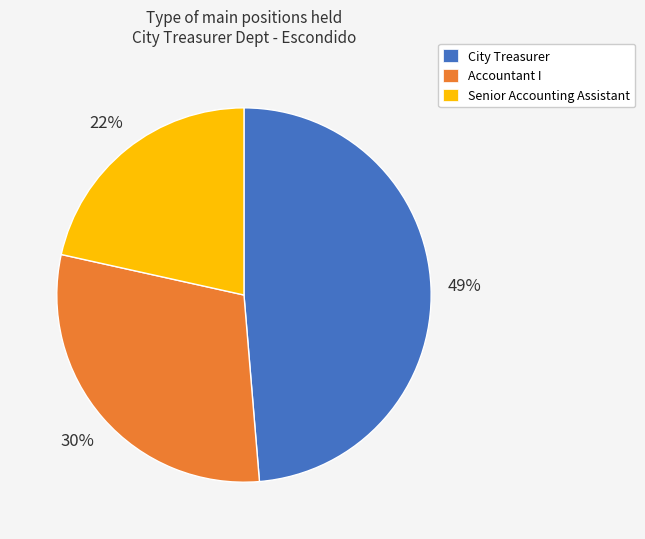

To the nearest percent, what portion does Senior Accounting Assistant represent?

22%